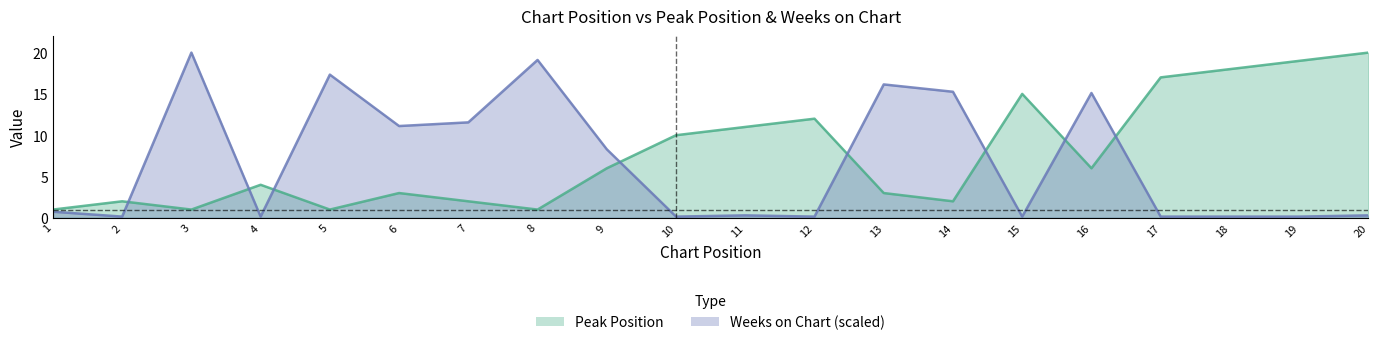

What is the difference between the highest and lowest values at 15?

14.9